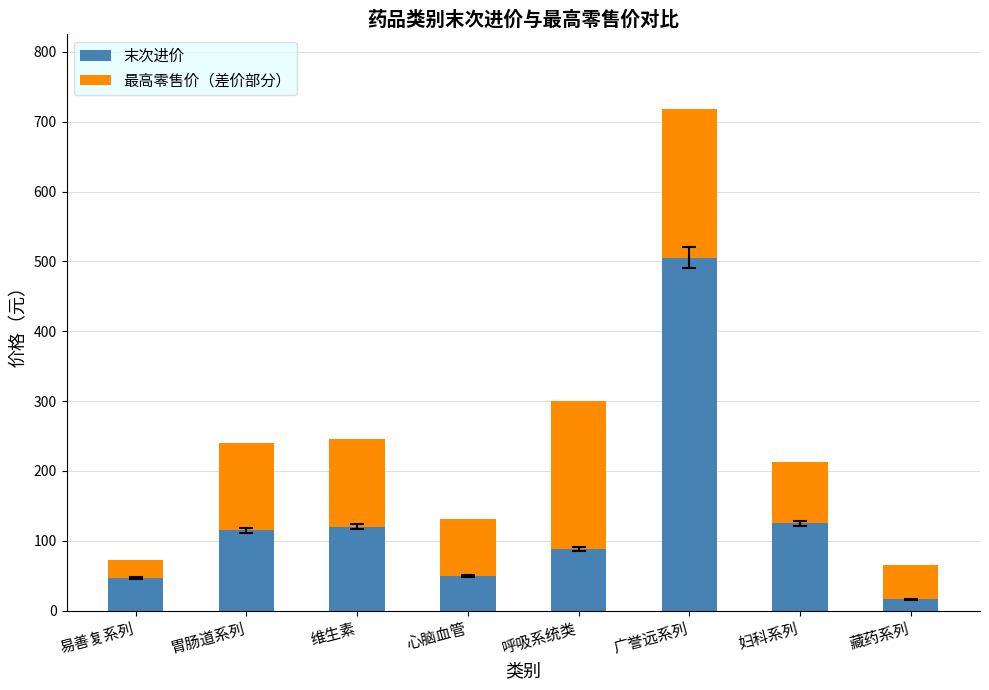

How many bars are there in total?

8